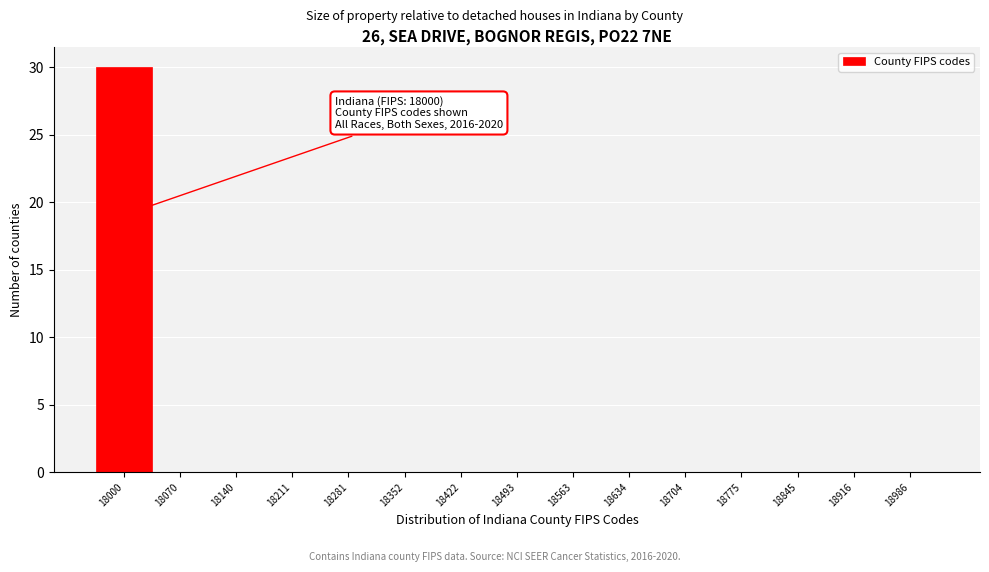

True or false: the data shows -11 at 18493.

False